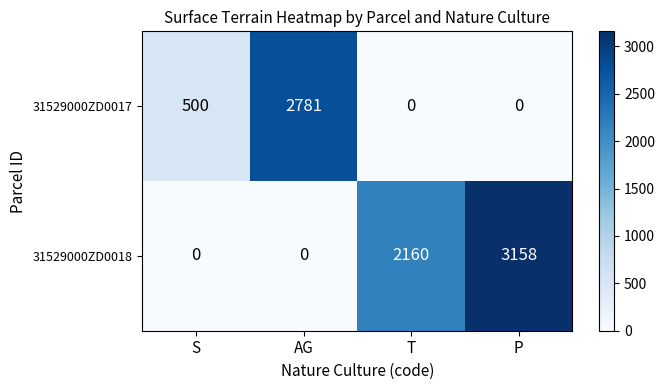

At which label is 31529000ZD0018 closest to 1579?

T